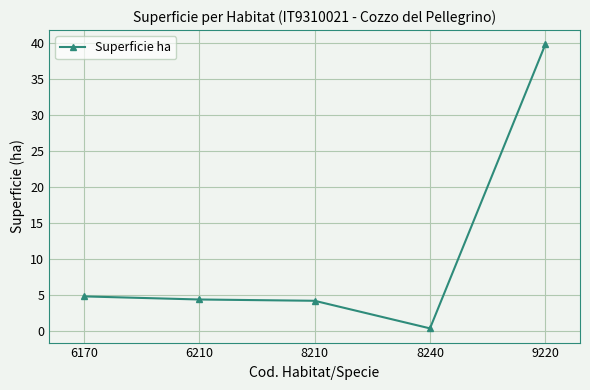

The value at 6170 is 8.3. True or false?

False